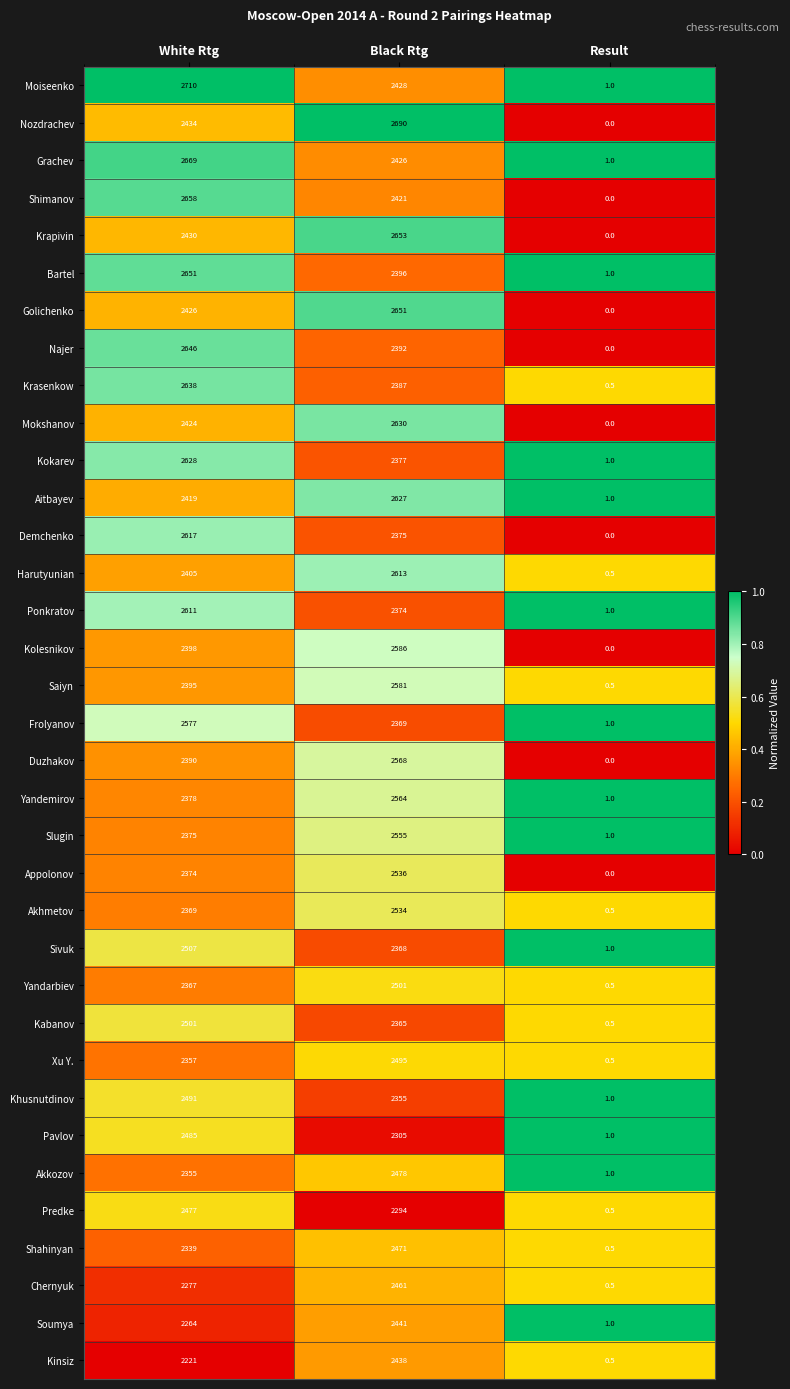

Where does the Grachev series first go above 2426?

White Rtg